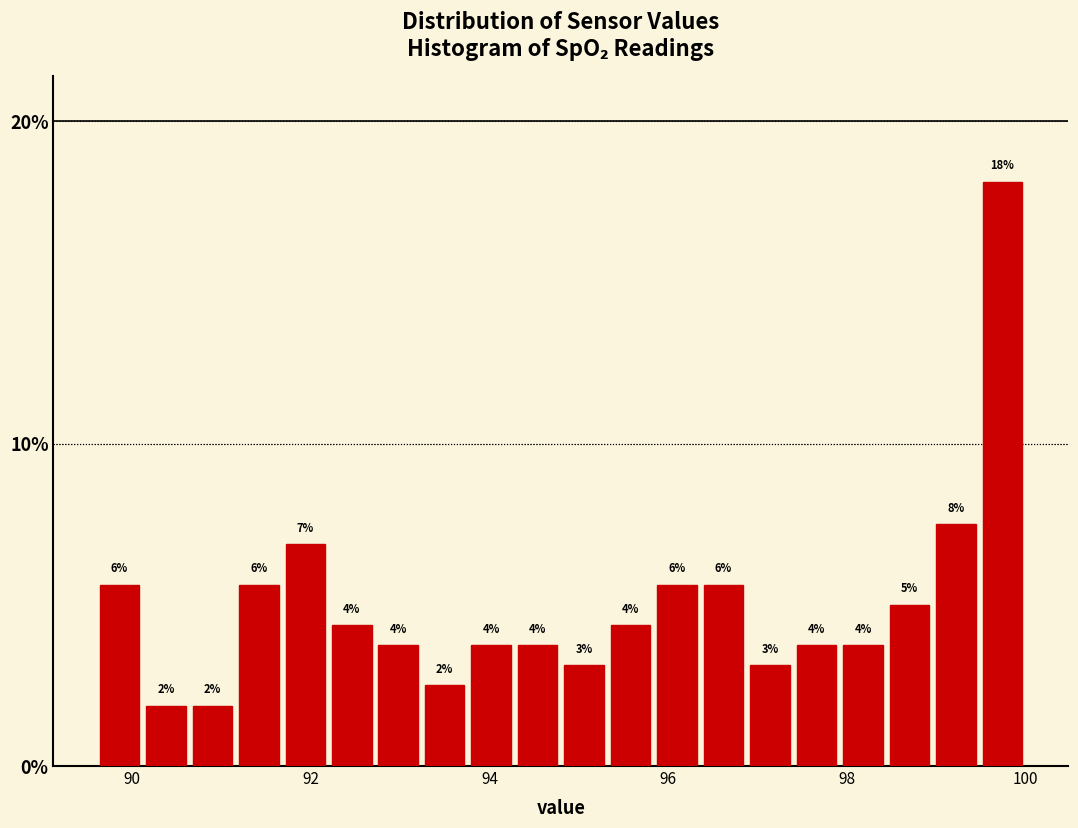

Read against the x-axis, roughly where is the centre of the tallest bar?

99.8